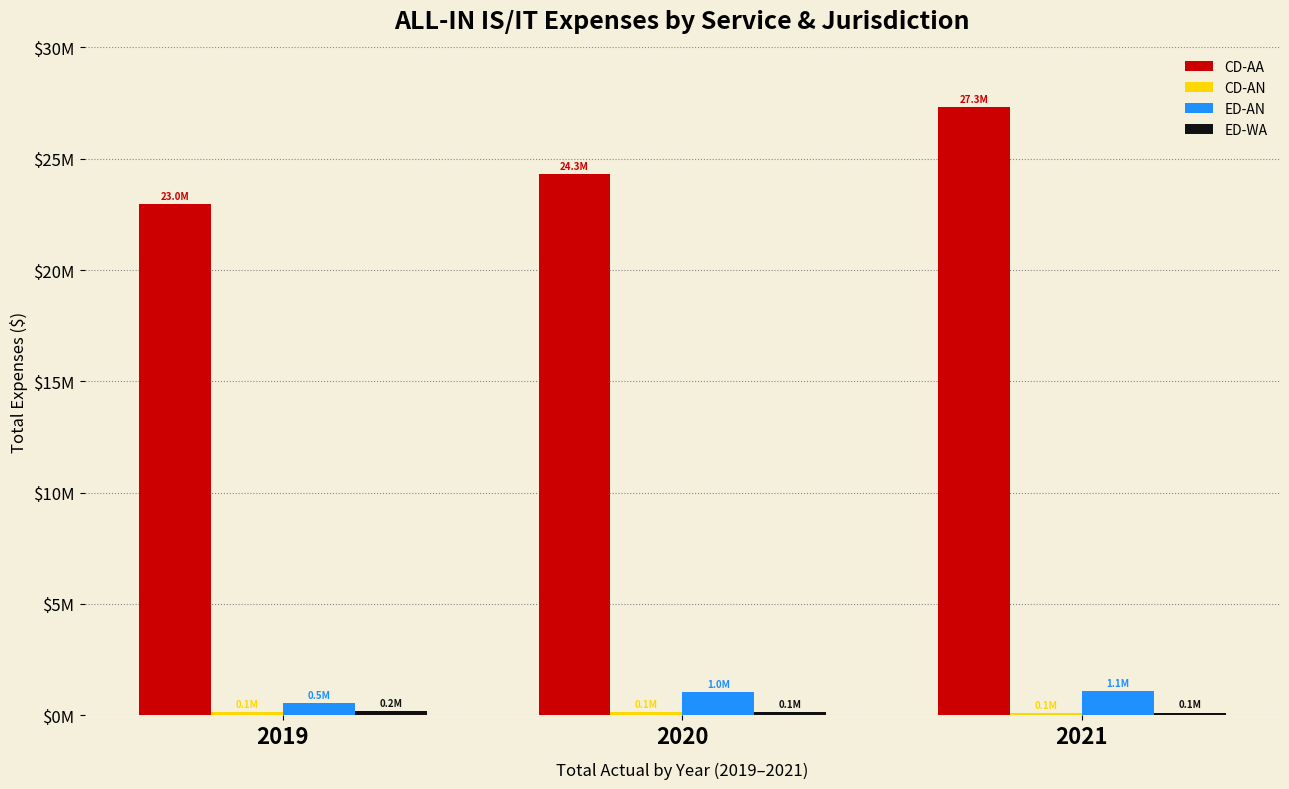

What is the value of the CD-AA bar at the 1st from the left?

22970391.9